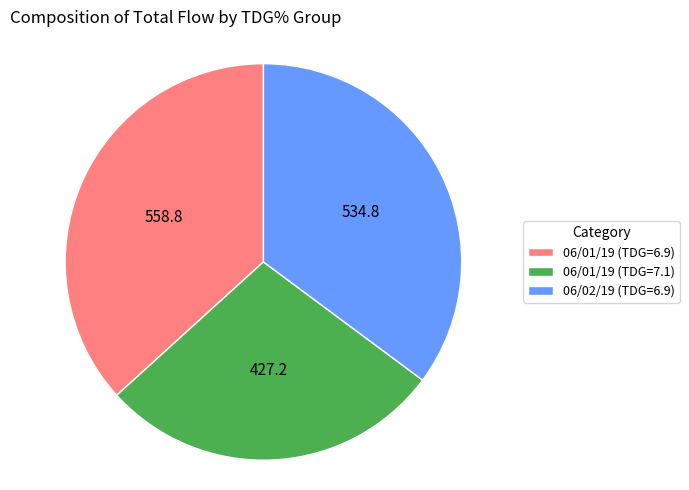

Which slice is the largest?

06/01/19 (TDG=6.9)